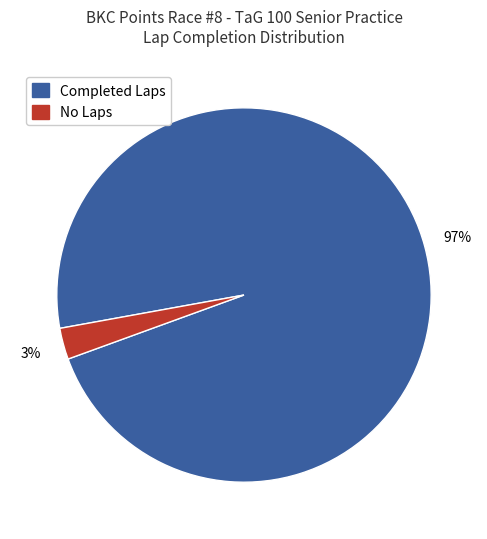

To the nearest percent, what is the average slice percentage?

50%